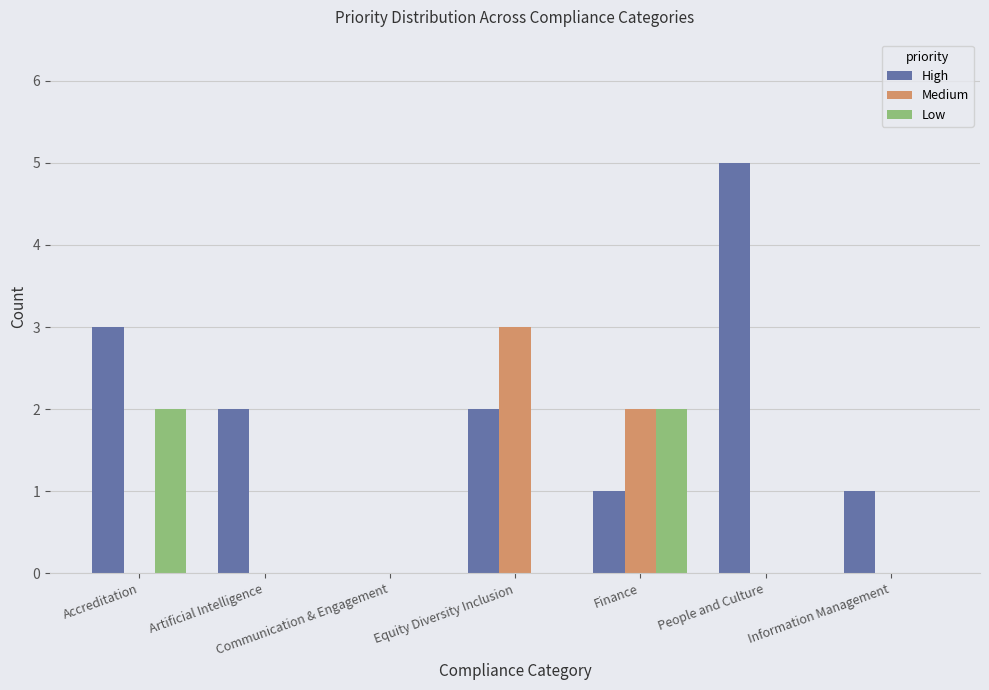

Is the value of Medium at Information Management greater than the value of Low at Accreditation?

No